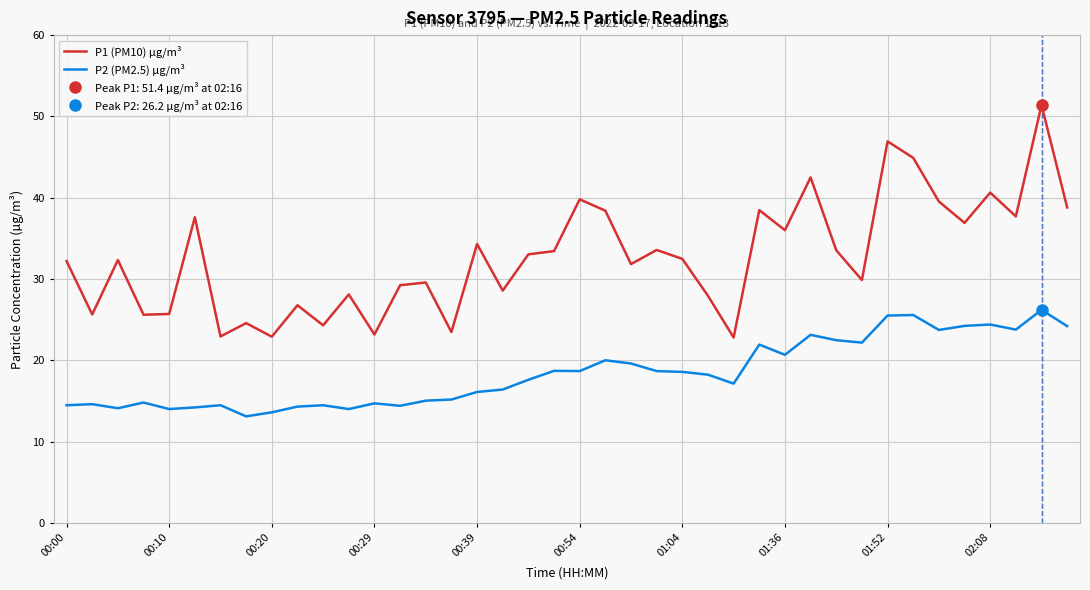

What is the lowest value of the P1 (PM10) µg/m³ series?

22.8